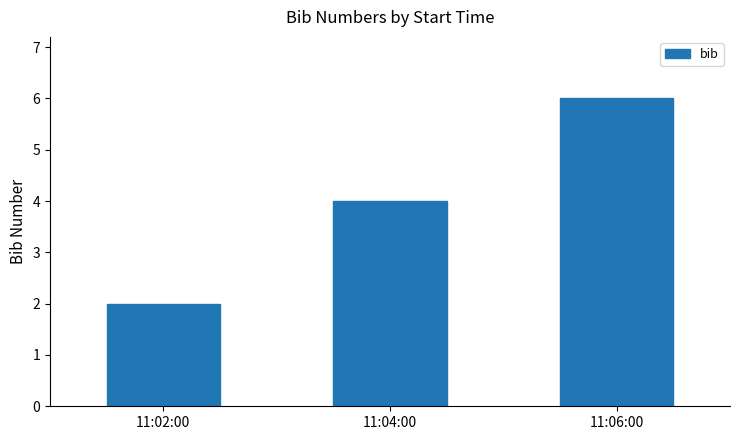

Reading left to right, extract all data points from this chart.

11:02:00=2	11:04:00=4	11:06:00=6